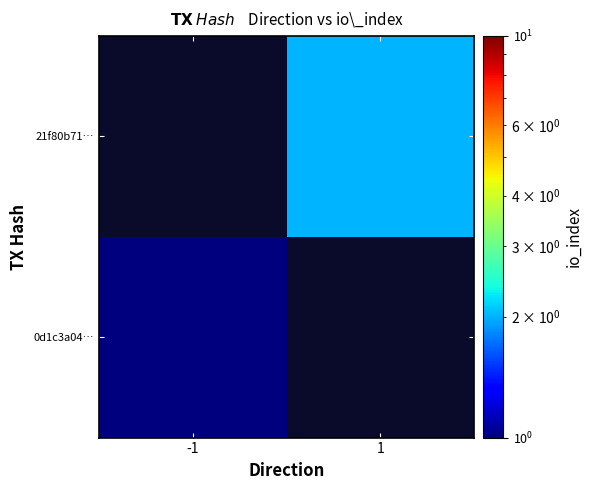

Rank the categories by 21f80b71… value from lowest to highest.

-1, 1